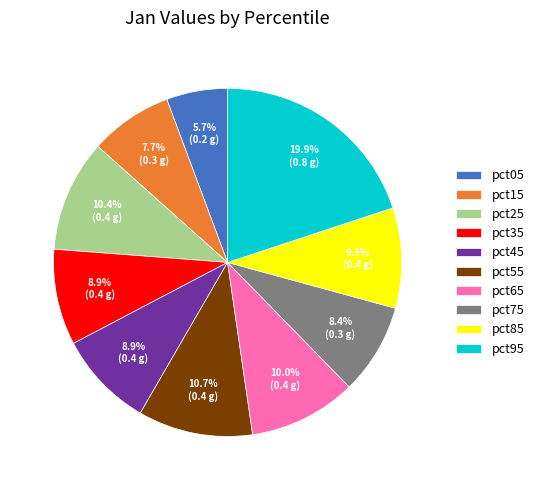

Which slice is the smallest?

pct05